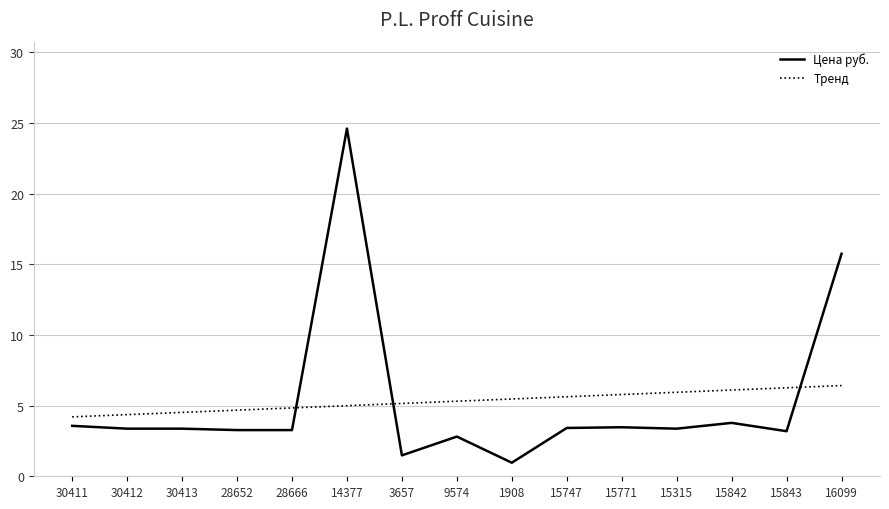

At which category is the sum across all series the highest?

14377